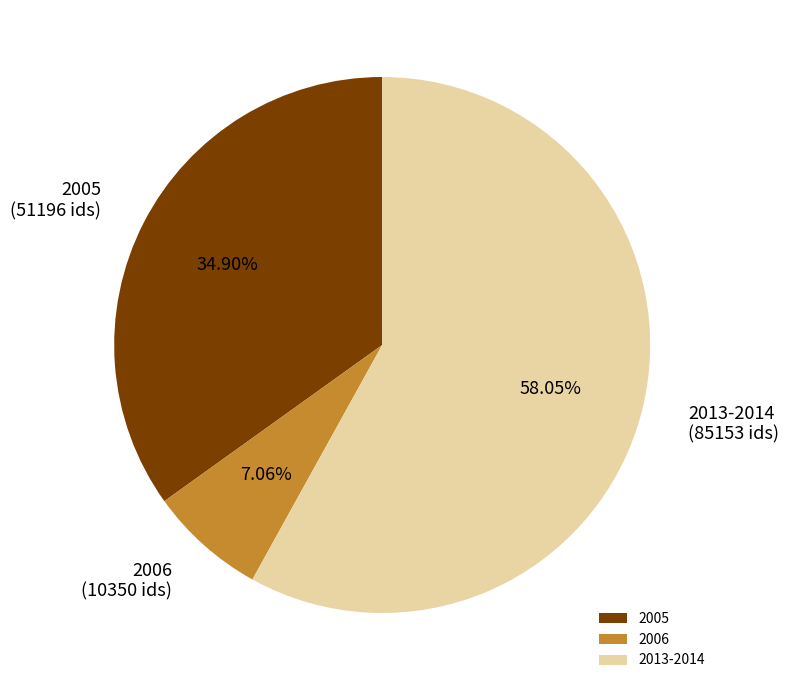

Which slice represents more than half of the pie?

2013-2014